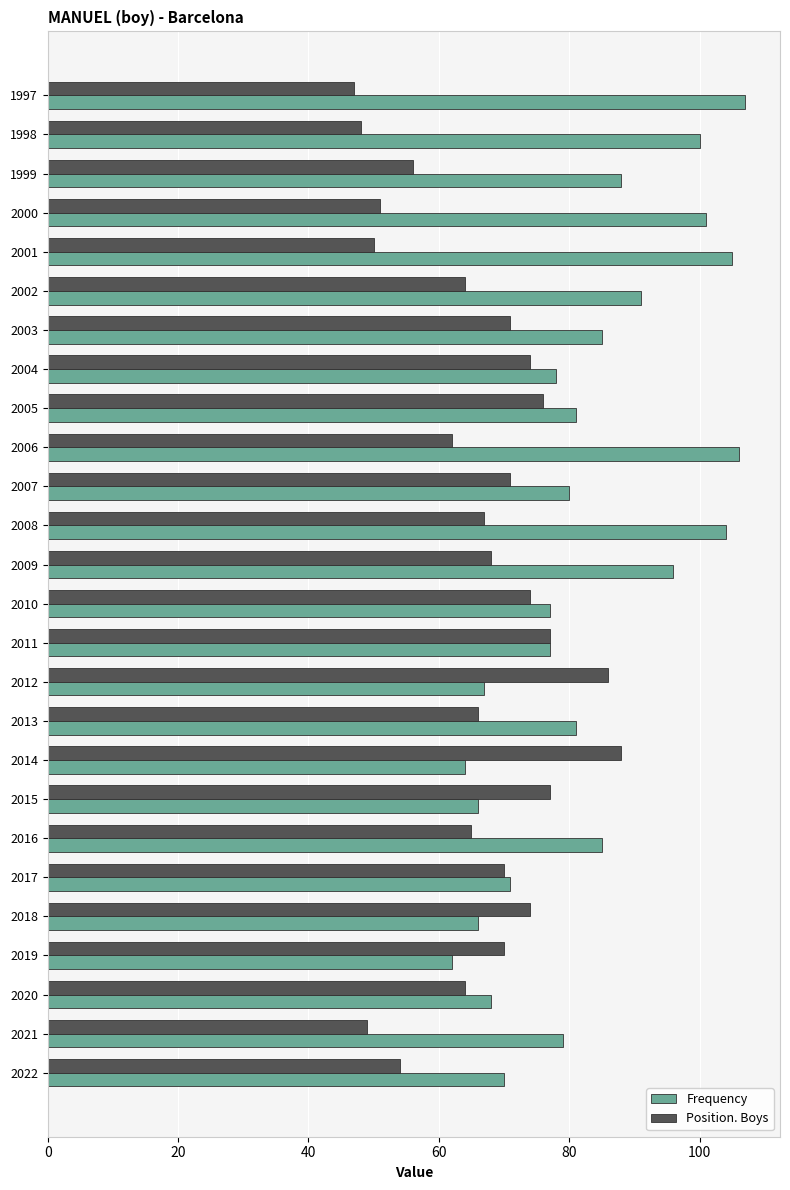

Which series changed the most between 2017 and 2012?

Position. Boys